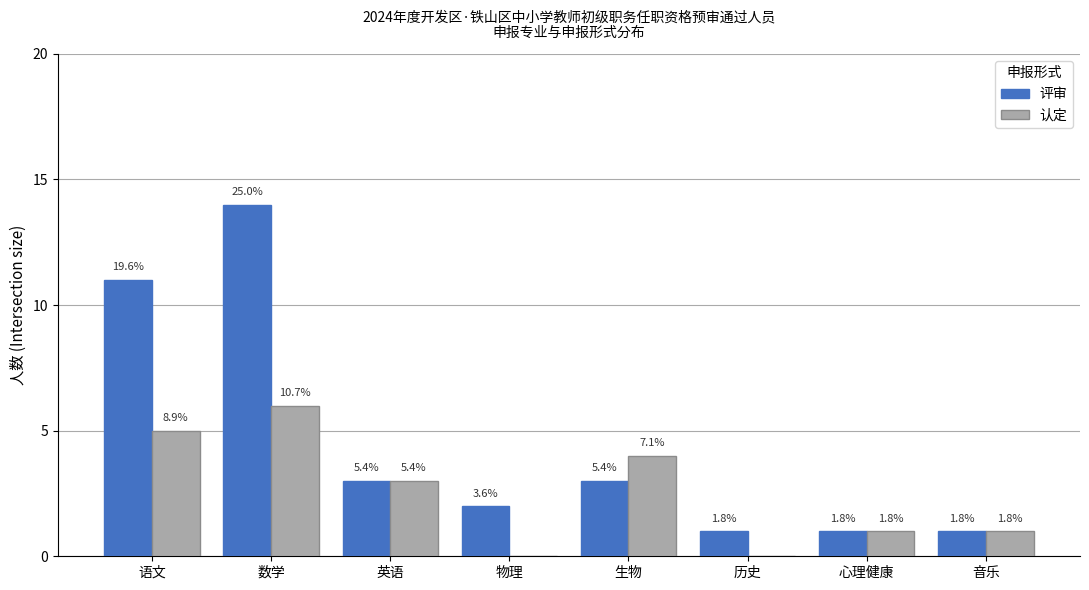

Which series has the widest spread of values?

评审